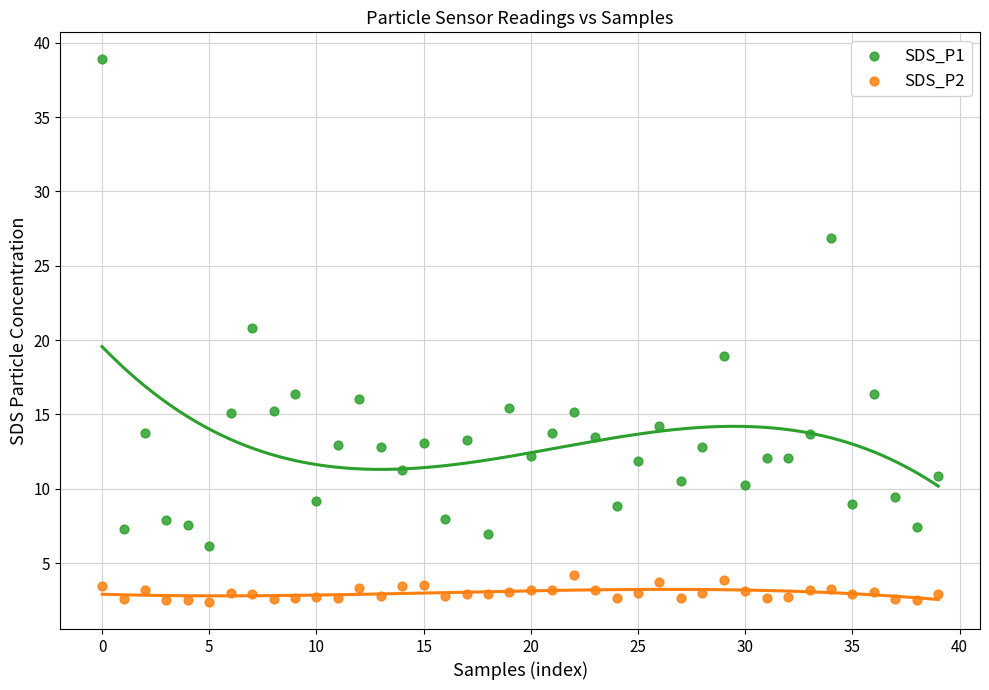

Which series reaches the maximum Y coordinate?

SDS_P1